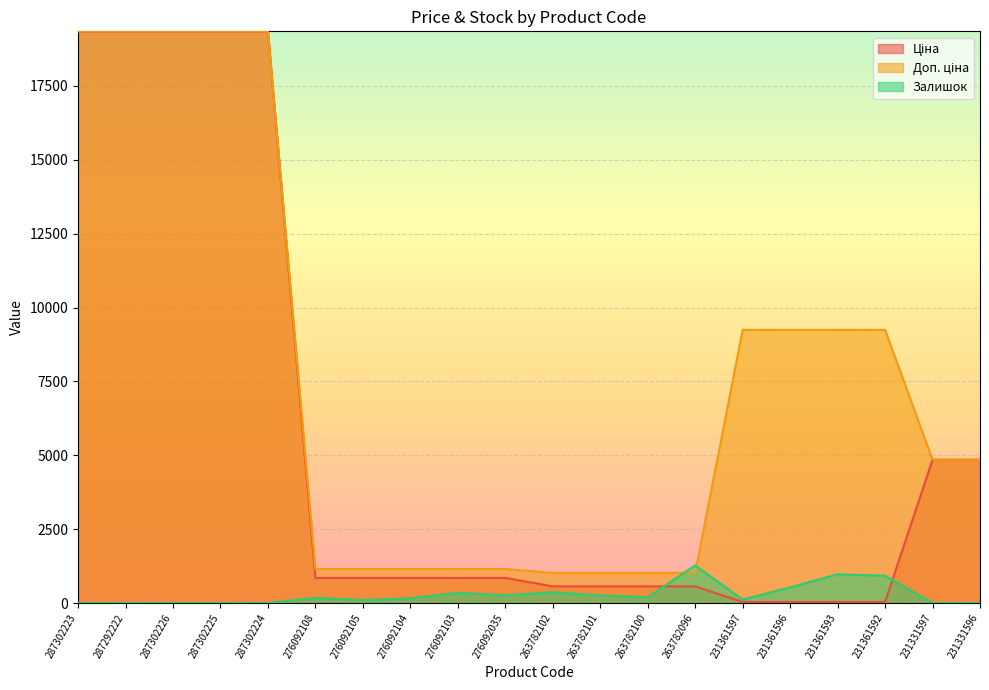

Reading left to right, extract all data points from this chart.

Ціна: 19343.1	19343.1	19343.1	19343.1	19343.1	854.0	854.0	854.0	854.0	854.0	567.7	567.7	567.7	567.7	41.1	41.1	41.1	41.1	4853.3	4853.3
Доп. ціна: 19343.1	19343.1	19343.1	19343.1	19343.1	1157.3	1157.3	1157.3	1157.3	1157.3	1024.5	1024.5	1024.5	1024.5	9246.0	9246.0	9246.0	9246.0	4853.0	4853.0
Залишок: 8.0	5.0	7.0	7.0	8.0	177.0	102.0	166.0	352.0	269.0	372.0	264.0	202.0	1279.0	121.0	534.0	977.0	930.0	6.0	4.0